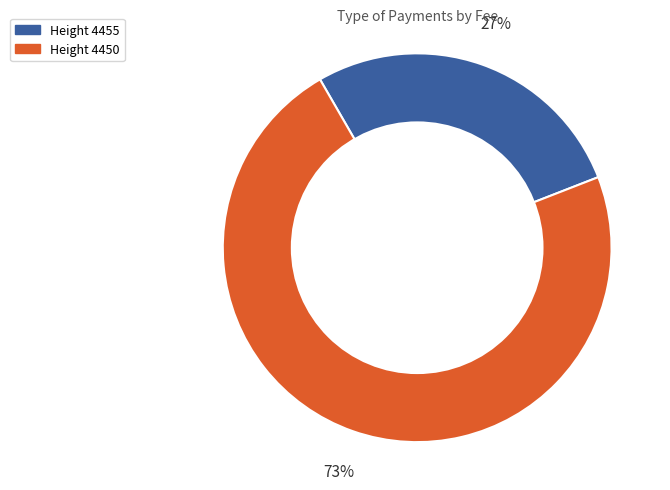

To the nearest percent, what is the combined percentage of Height 4455 and Height 4450?

100%